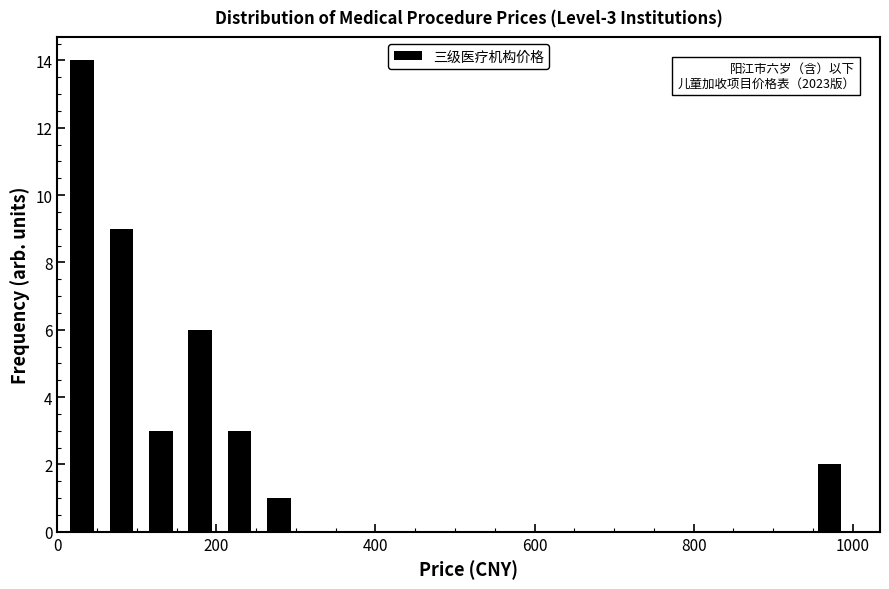

Around what value on the x-axis is the tallest bar? Give the approximate position of its centre, as read against the axis.

40